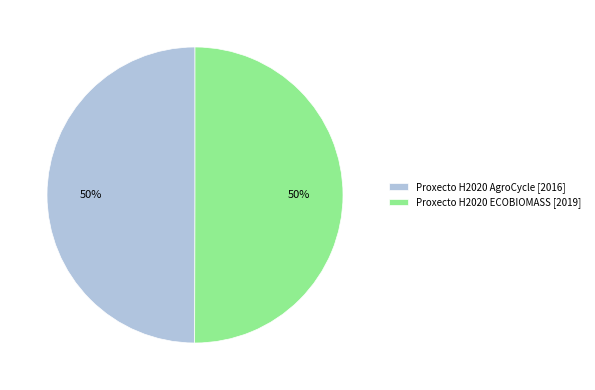

To the nearest percent, what portion does Proxecto H2020 AgroCycle [2016] represent?

50%